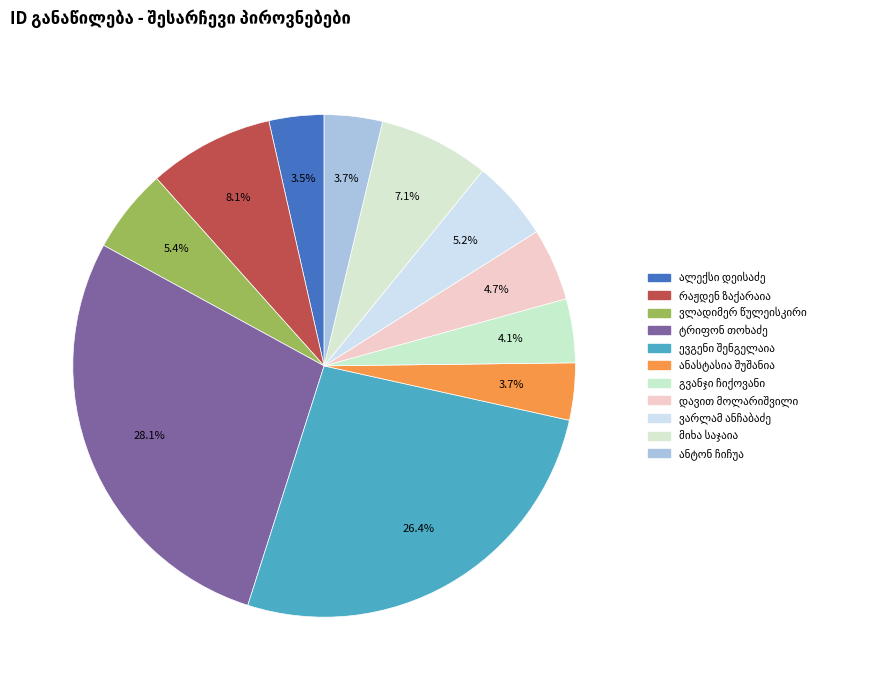

What percentage is the ვარლამ ანჩაბაძე slice, to the nearest percent?

5%